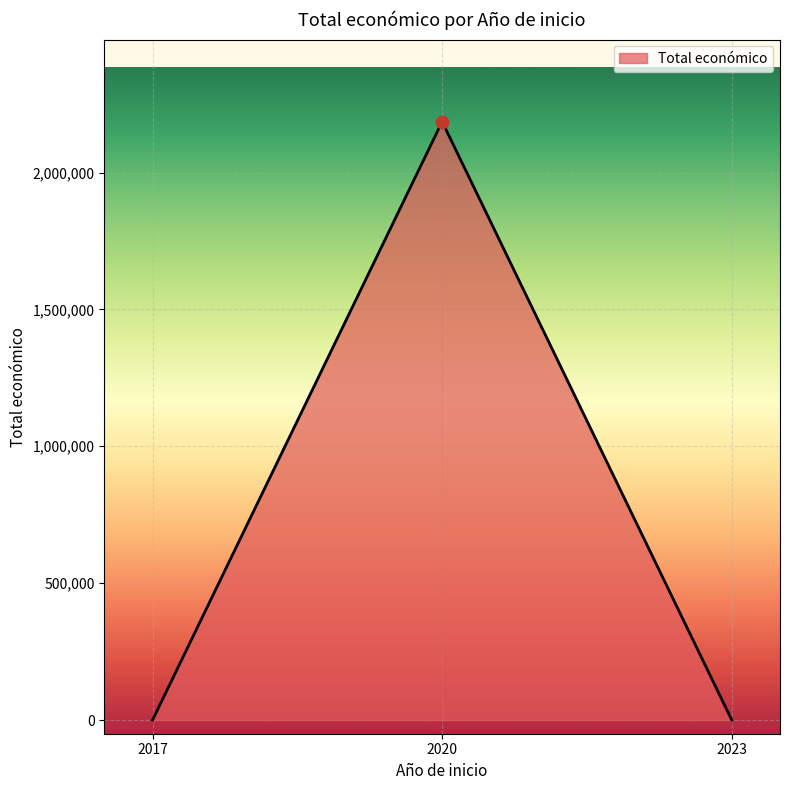

Between 2023 and 2020, which is larger?

2020